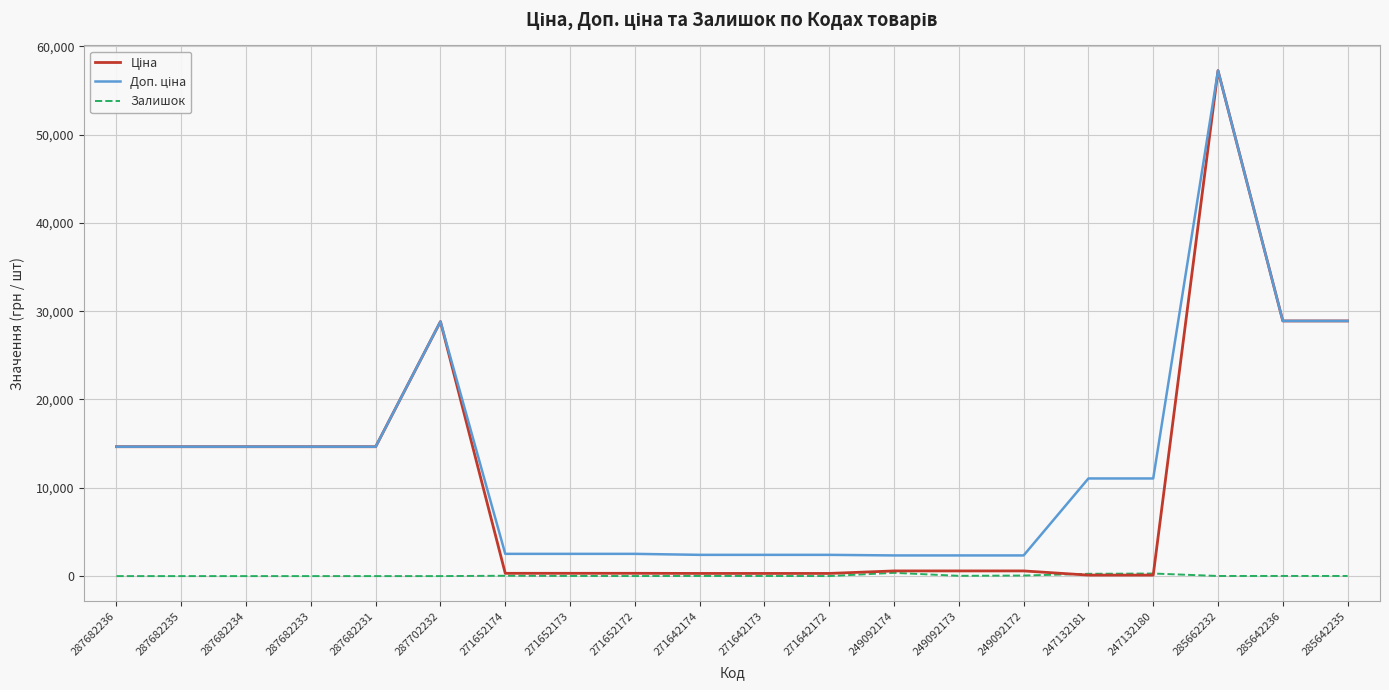

How many values in the Залишок series are below 14?

10